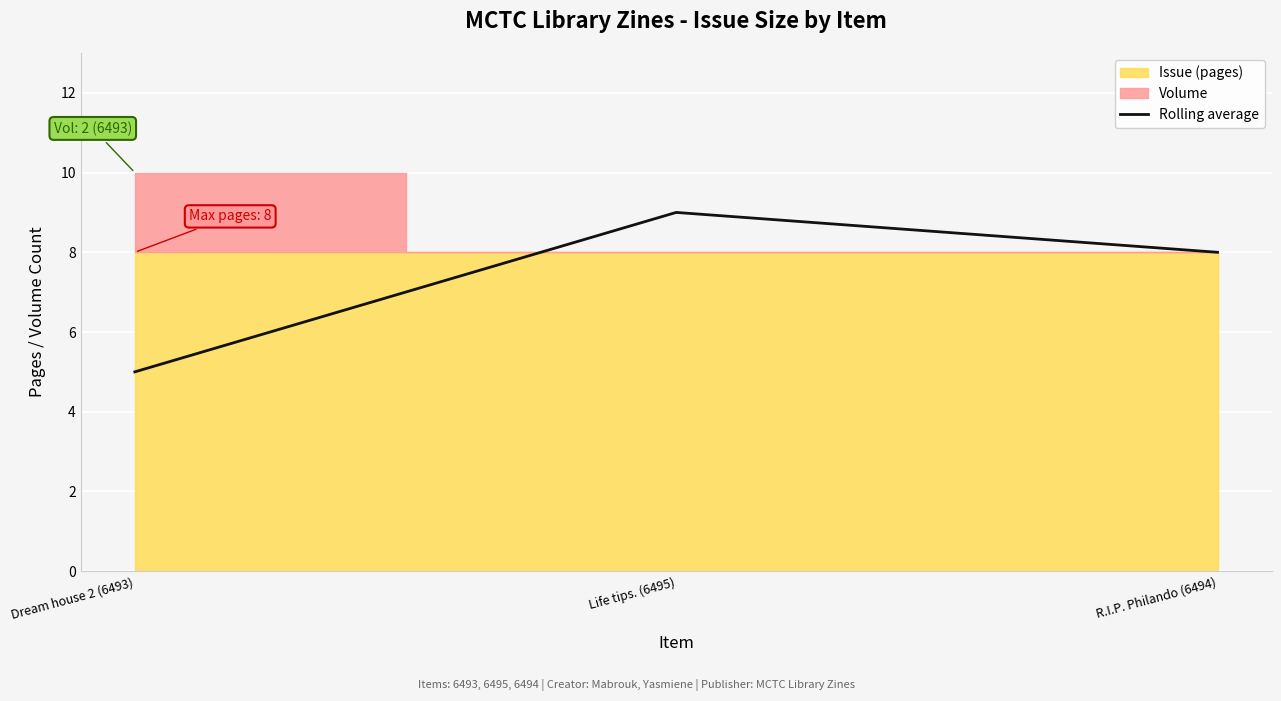

How many data points are above 8?

1